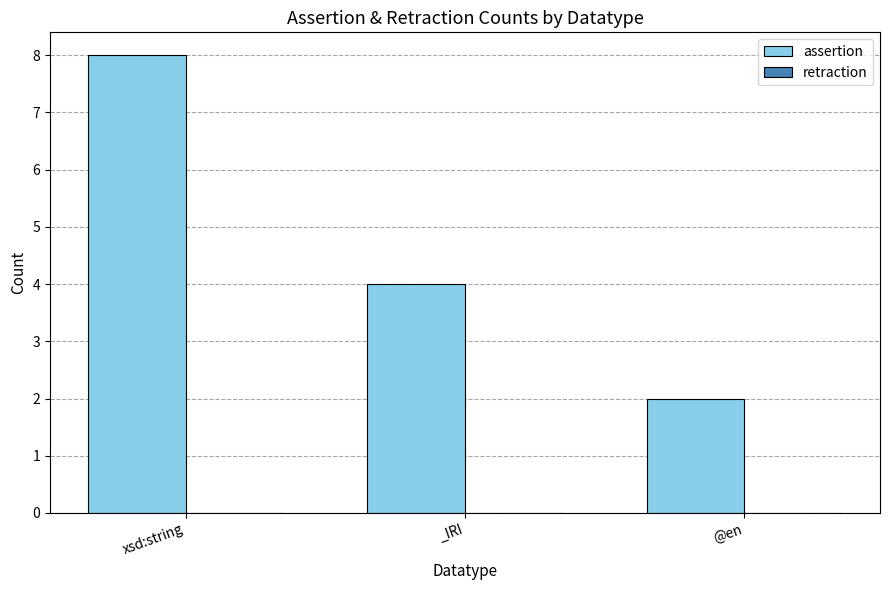

What is the label of the 1st bar from the right?

@en